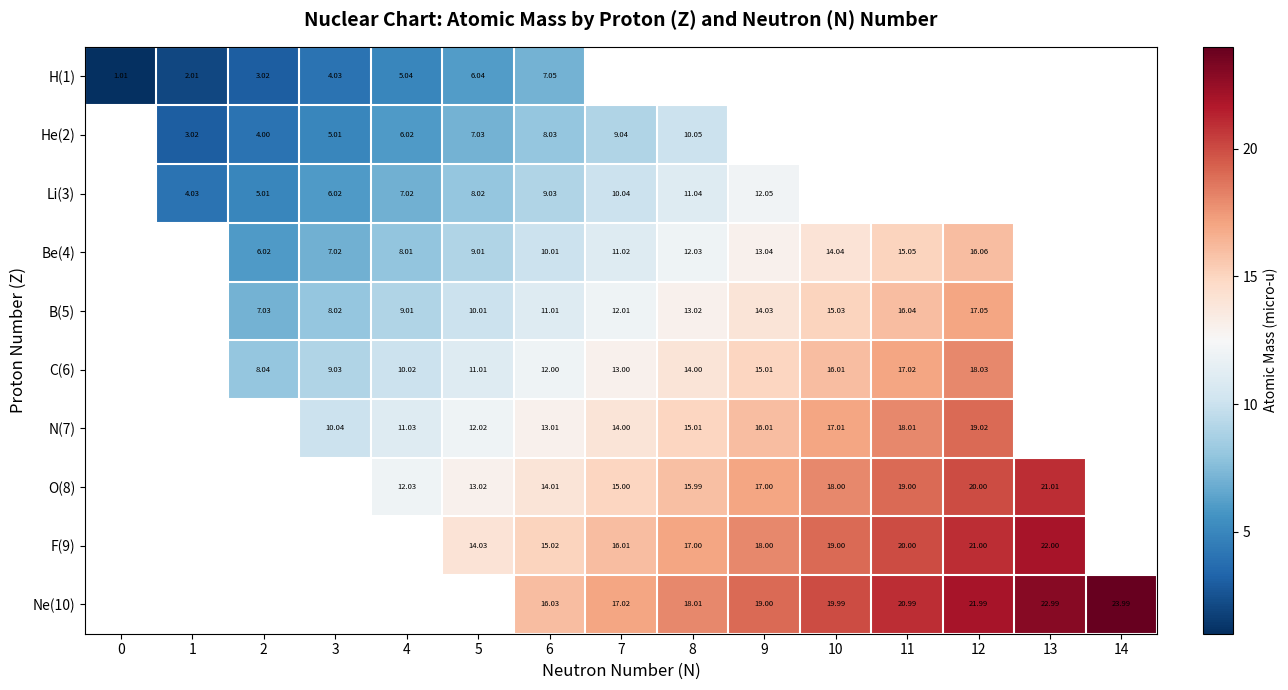

Is it true that Li(3) equals 1.3 at 1?

False